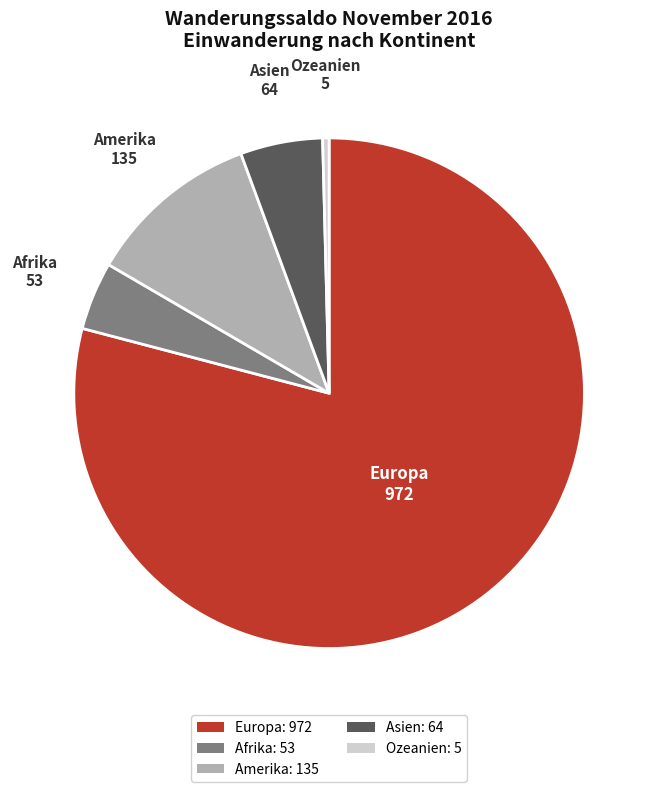

The Amerika slice represents 17% of the pie. True or false?

False